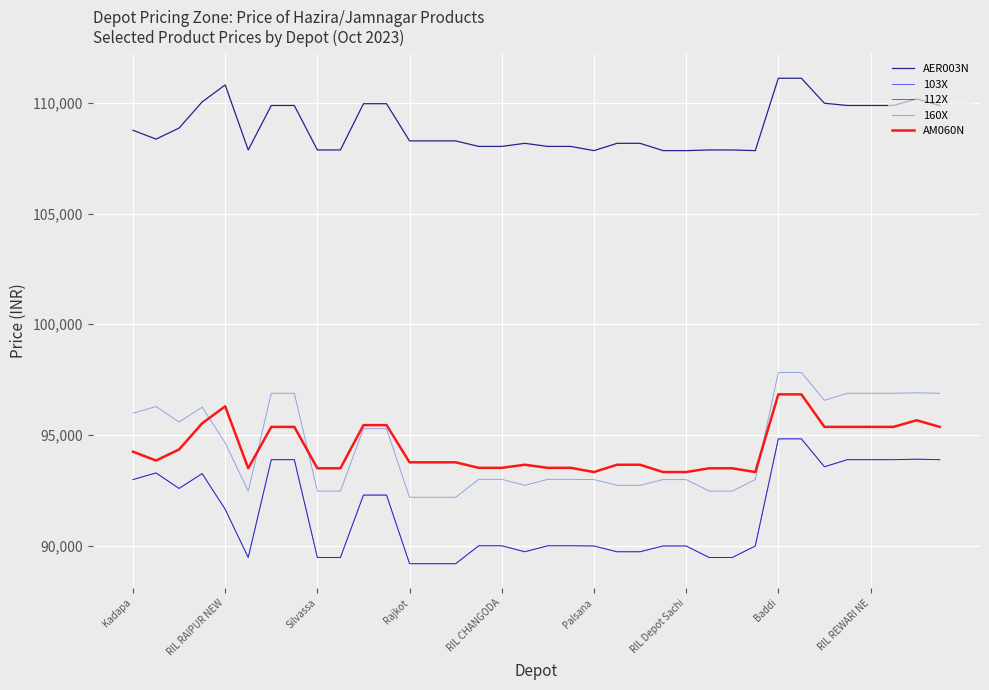

How many lines are shown in the chart?

5